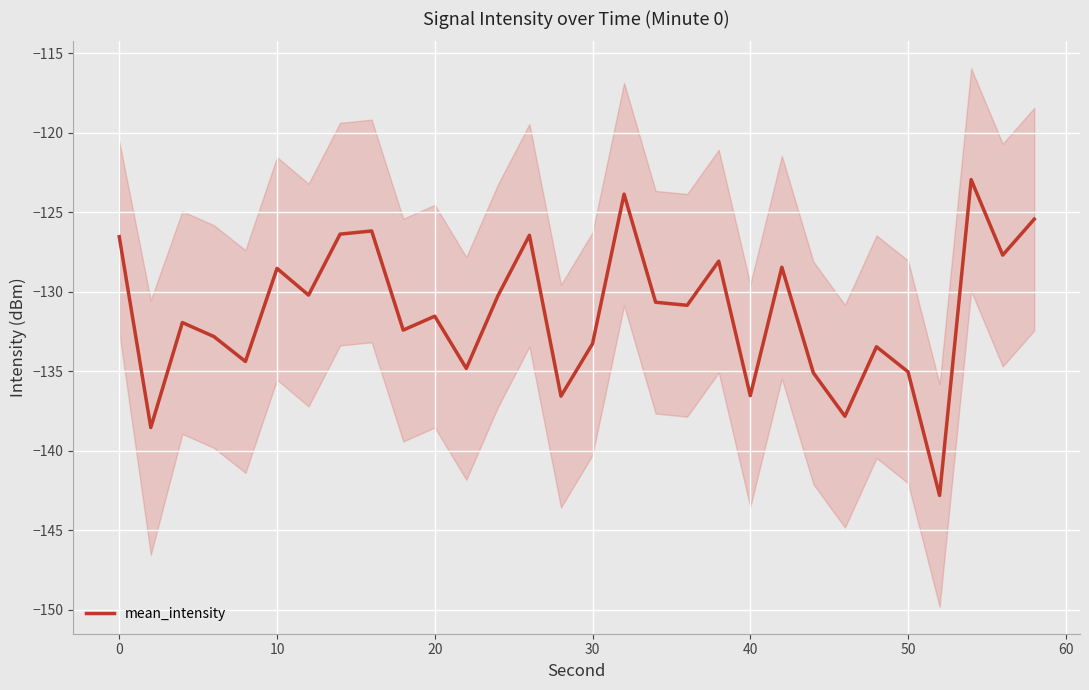

What is the highest value of the mean_intensity series?

-122.9